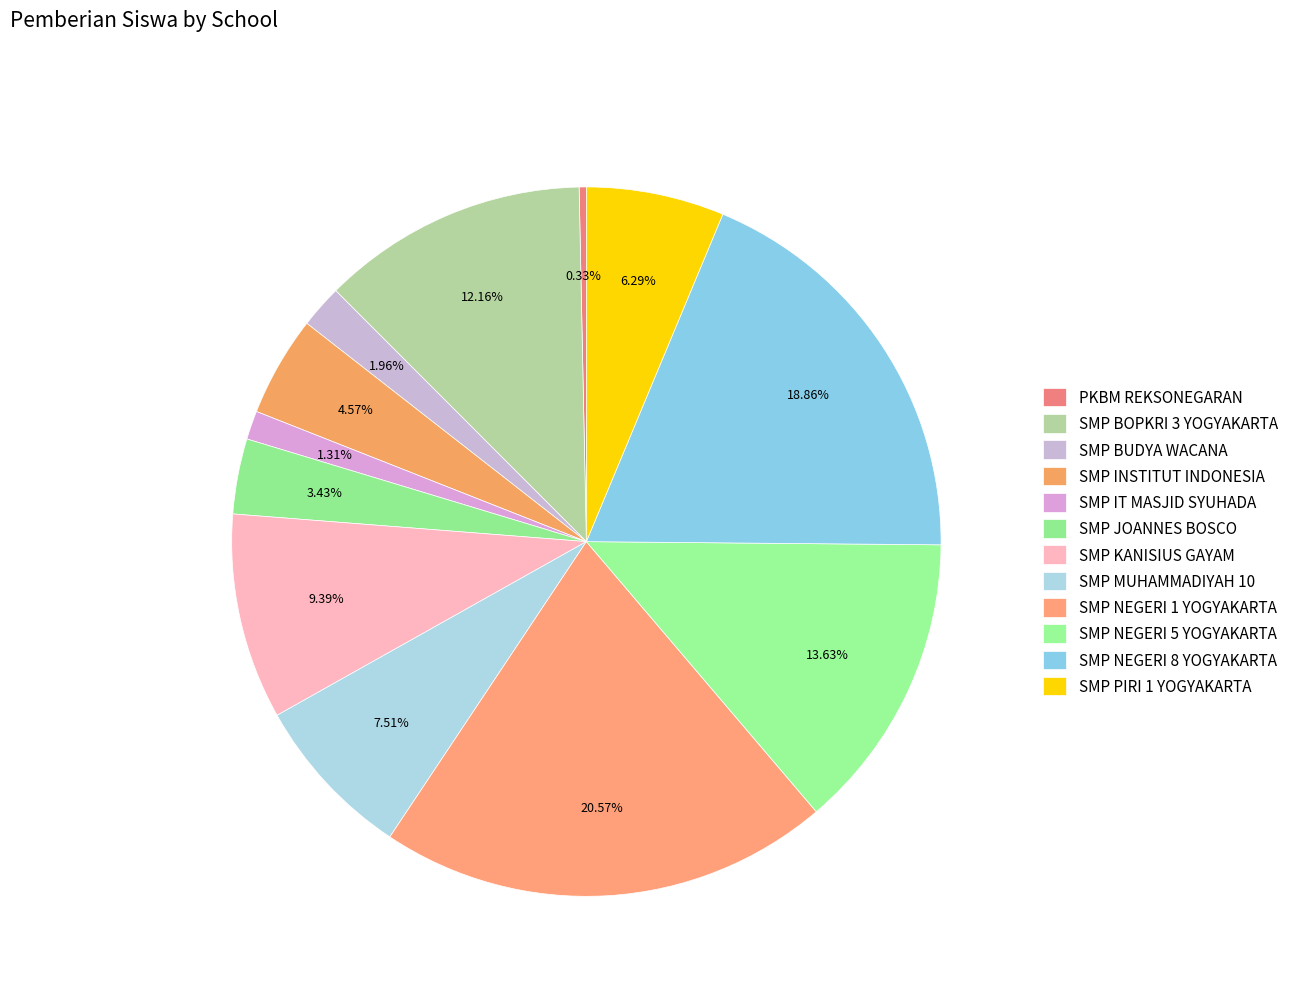

Count the number of slices in the pie.

12